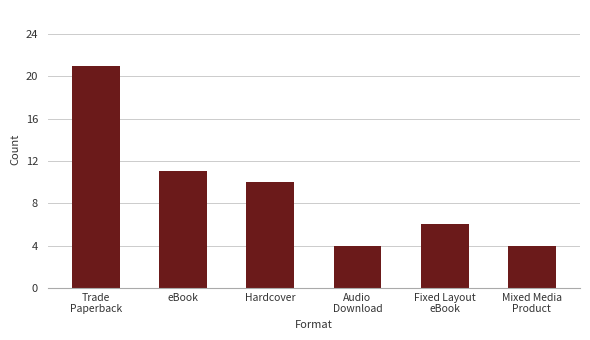

The value at Mixed Media
Product is 4. True or false?

True